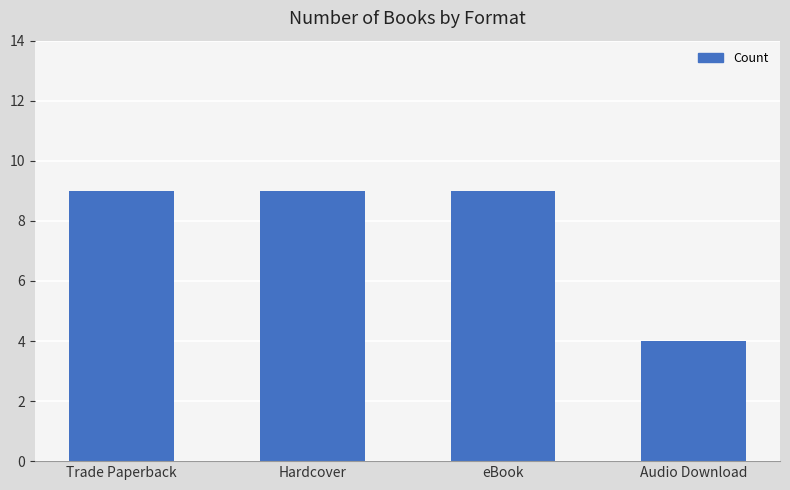

How many categories are shown in the chart?

4